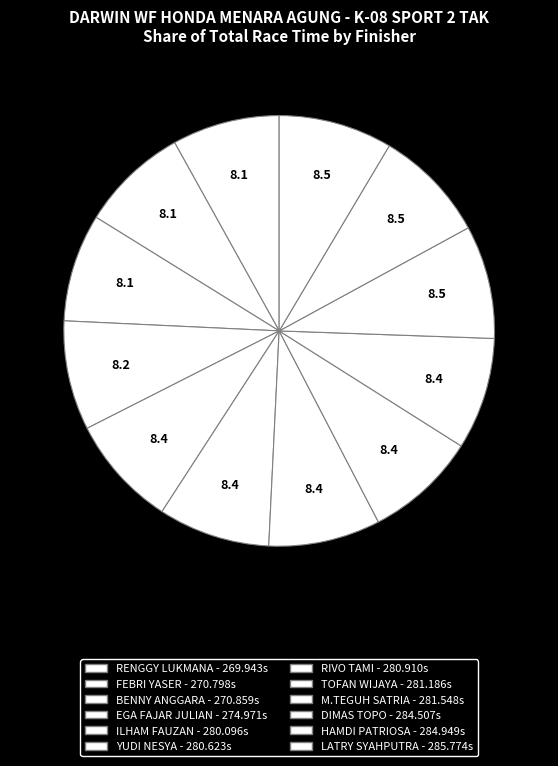

Is there any slice that represents more than half of the pie?

No